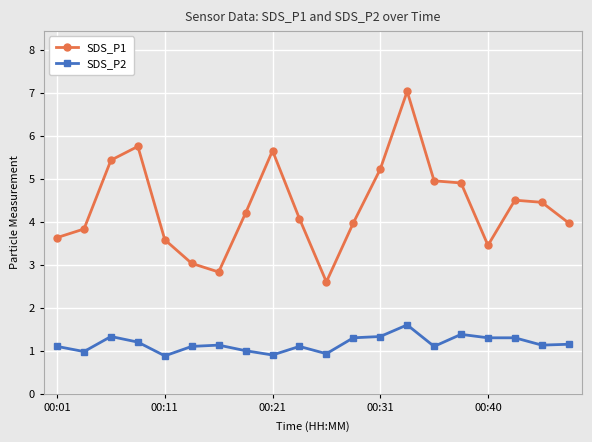

What is the maximum value shown in the chart?

7.0